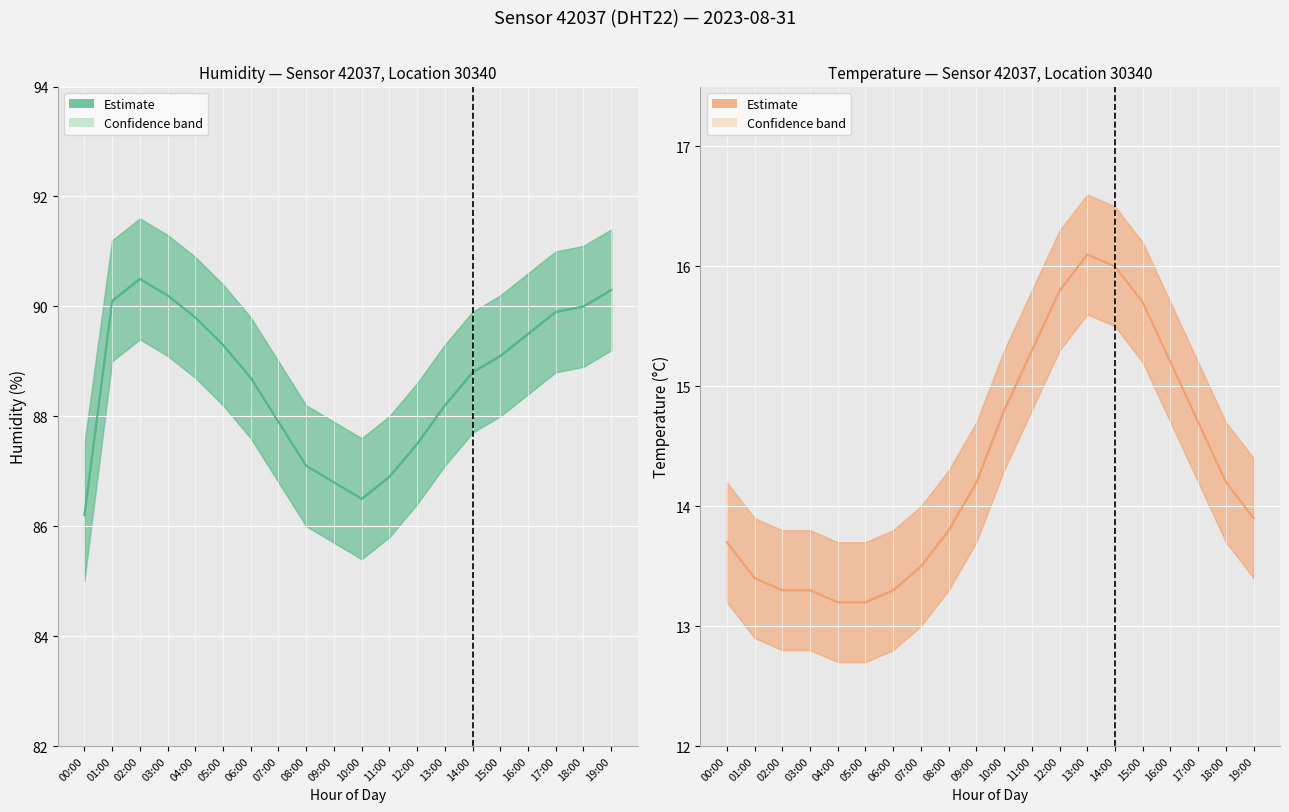

What is the maximum value for temperature?

16.1